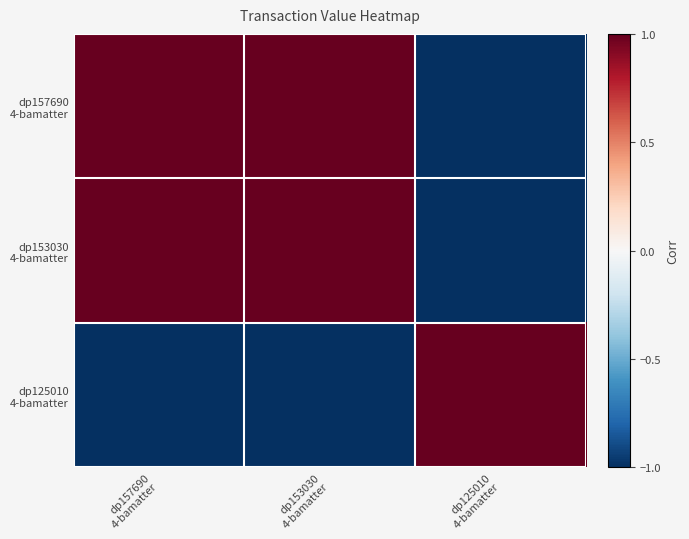

What is the maximum value shown in the chart?

1.0